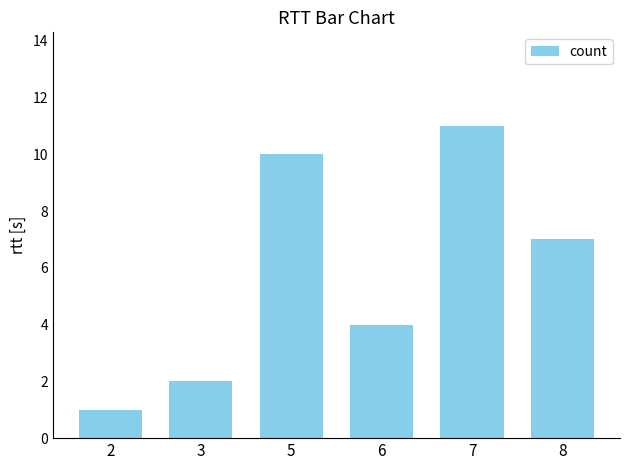

Which label corresponds to the largest value in the chart?

7